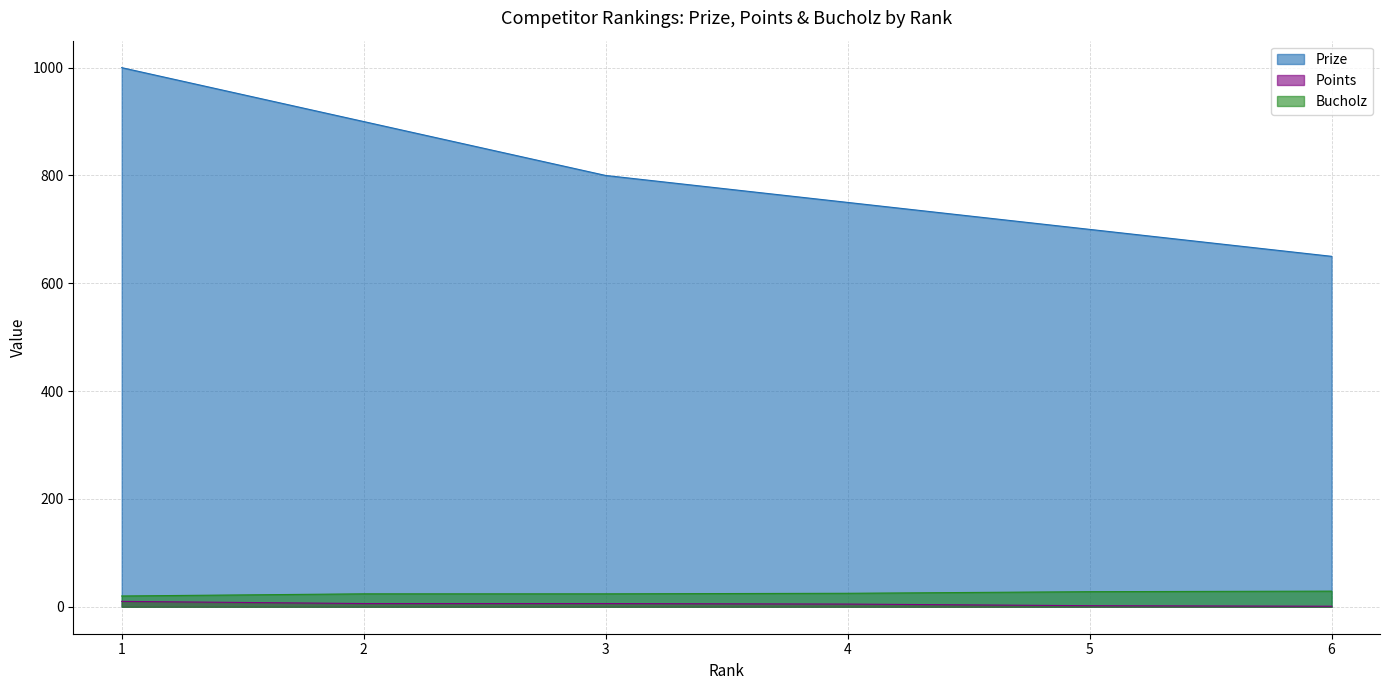

True or false: Points and Prize cross at least once.

False